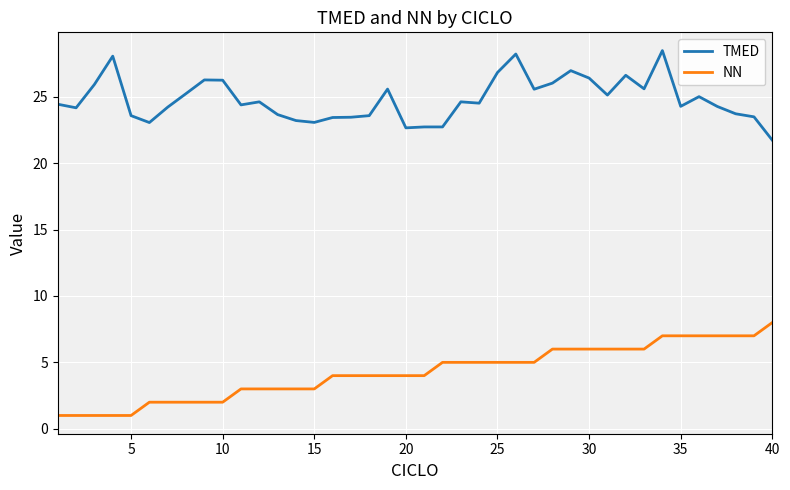

True or false: TMED and NN intersect in this chart.

False